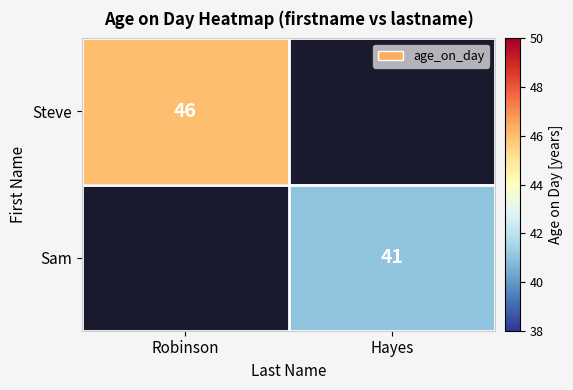

Is it true that Sam equals 41 at Hayes?

True